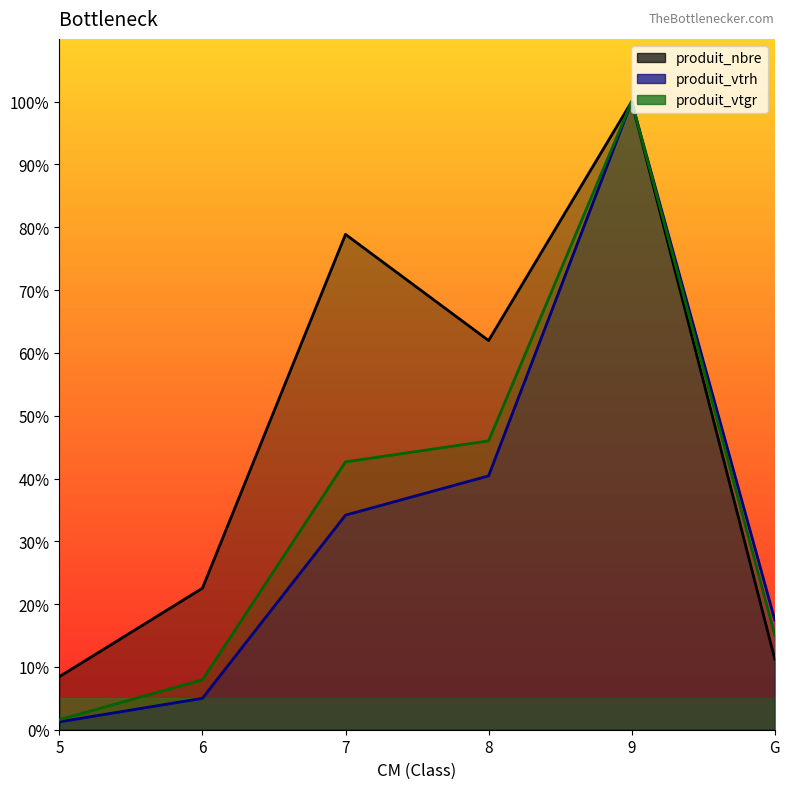

Where does the produit_vtgr series first go above 42?

7